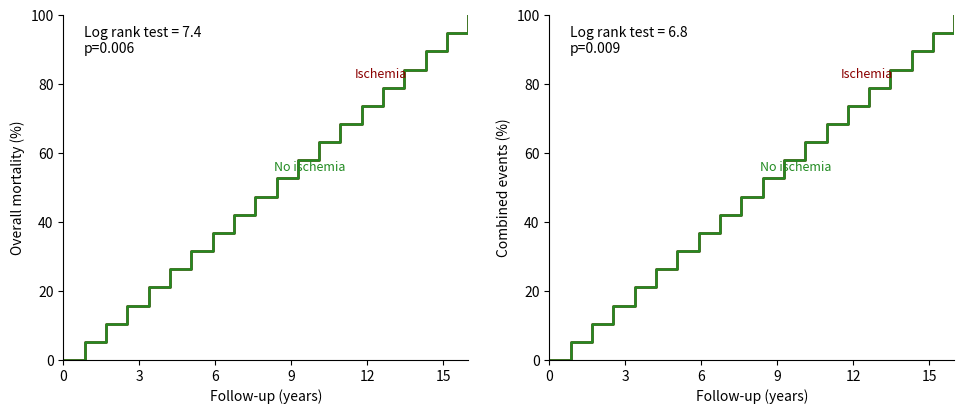

How many values in No ischemia are above zero?

19